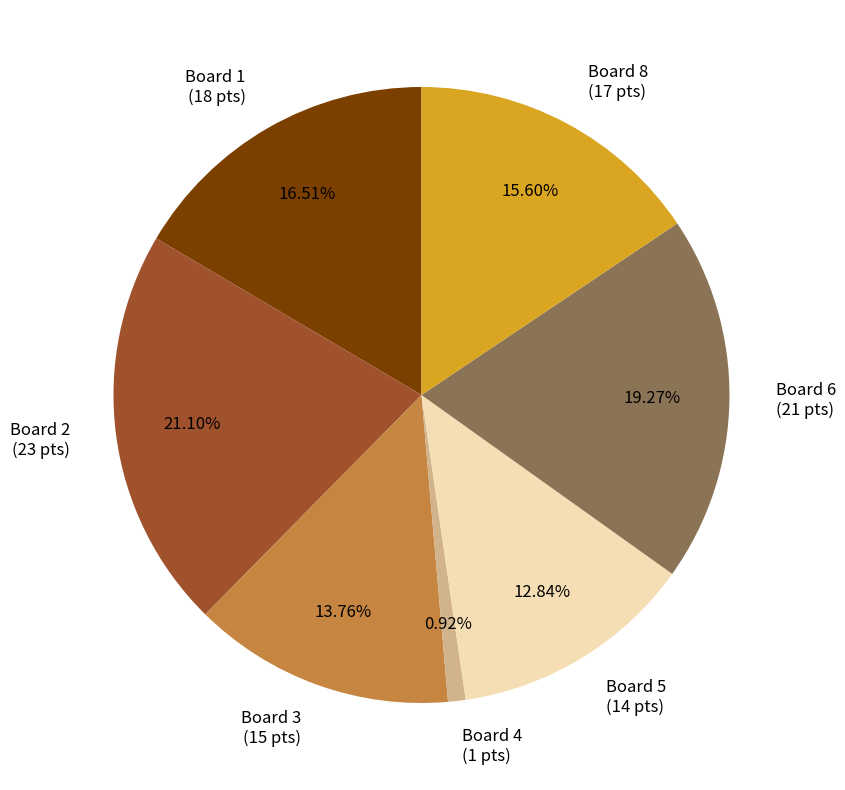

Which has a higher value, Board 5 (14 pts) or Board 2 (23 pts)?

Board 2 (23 pts)